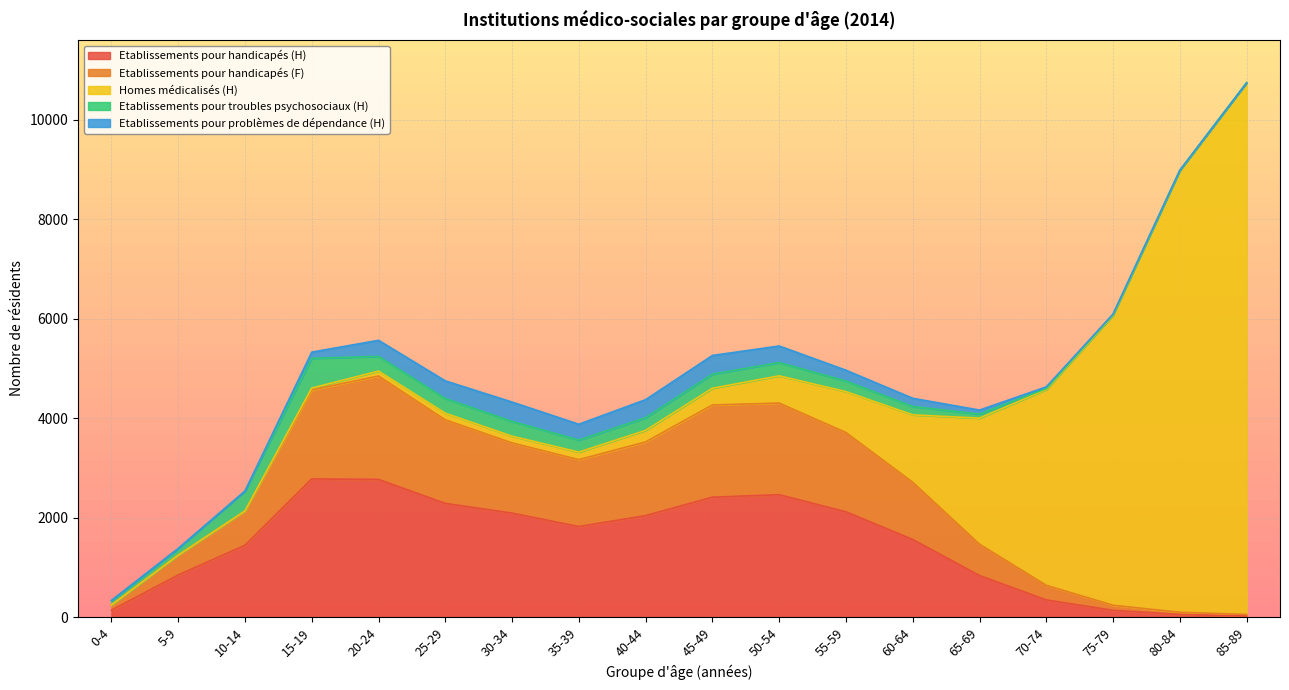

Reading left to right, transcribe all the data shown in this chart.

Etablissements pour handicapés (H): 0-4=139	5-9=846	10-14=1444	15-19=2777	20-24=2767	25-29=2285	30-34=2090	35-39=1820	40-44=2040	45-49=2410	50-54=2460	55-59=2116	60-64=1560	65-69=835	70-74=346	75-79=135	80-84=53	85-89=21
Etablissements pour handicapés (F): 0-4=104	5-9=398	10-14=685	15-19=1789	20-24=2079	25-29=1680	30-34=1411	35-39=1345	40-44=1481	45-49=1854	50-54=1842	55-59=1594	60-64=1150	65-69=631	70-74=293	75-79=103	80-84=44	85-89=33
Homes médicalisés (H): 0-4=0	5-9=0	10-14=5	15-19=37	20-24=98	25-29=133	30-34=135	35-39=151	40-44=232	45-49=336	50-54=547	55-59=822	60-64=1355	65-69=2532	70-74=3935	75-79=5826	80-84=8877	85-89=10684
Etablissements pour troubles psychosociaux (H): 0-4=84	5-9=130	10-14=398	15-19=598	20-24=295	25-29=294	30-34=297	35-39=242	40-44=254	45-49=283	50-54=266	55-59=212	60-64=167	65-69=83	70-74=20	75-79=17	80-84=3	85-89=2
Etablissements pour problèmes de dépendance (H): 0-4=9	5-9=6	10-14=1	15-19=125	20-24=324	25-29=356	30-34=389	35-39=318	40-44=364	45-49=376	50-54=334	55-59=218	60-64=166	65-69=80	70-74=33	75-79=10	80-84=6	85-89=0